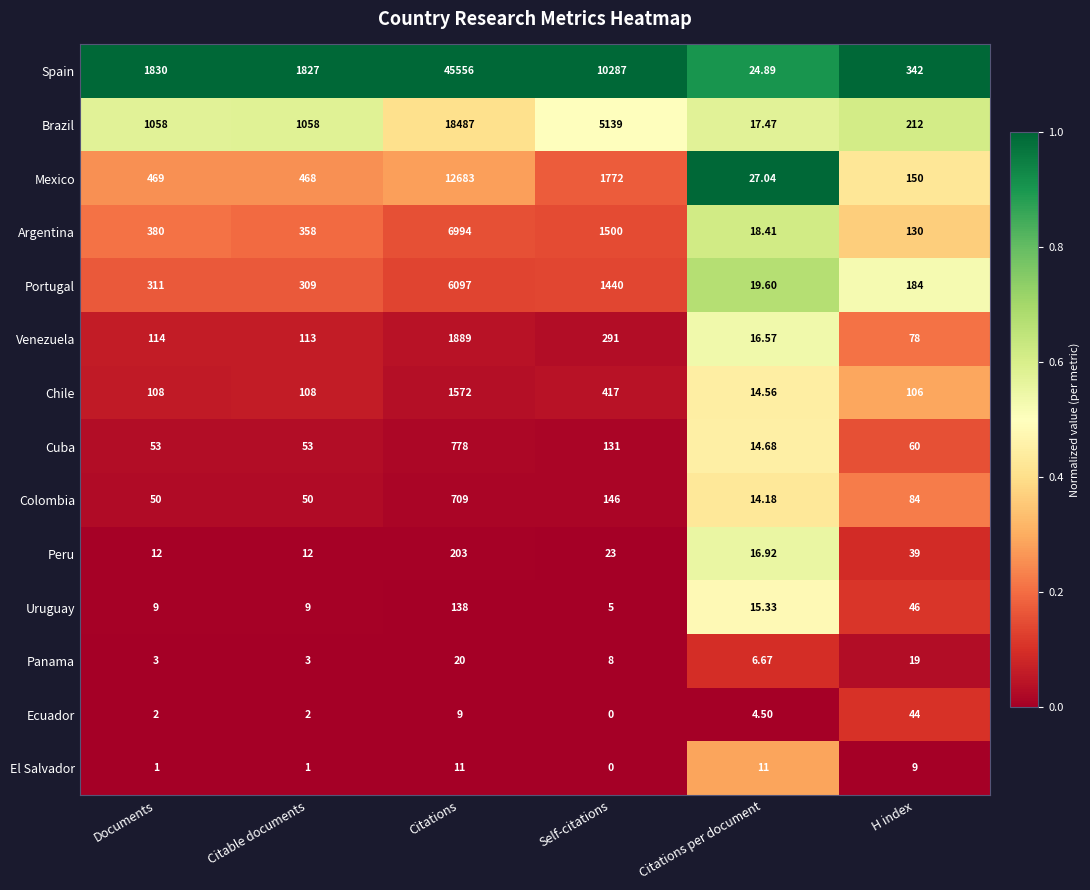

Which series changed the most between Citable documents and Citations?

Spain